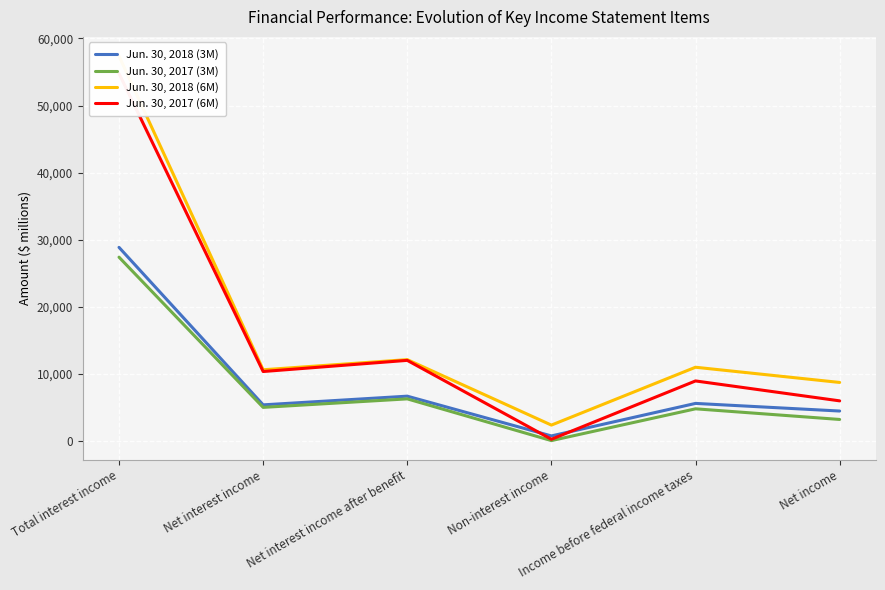

What is the average value of the Jun. 30, 2018 (3M) series?

8617